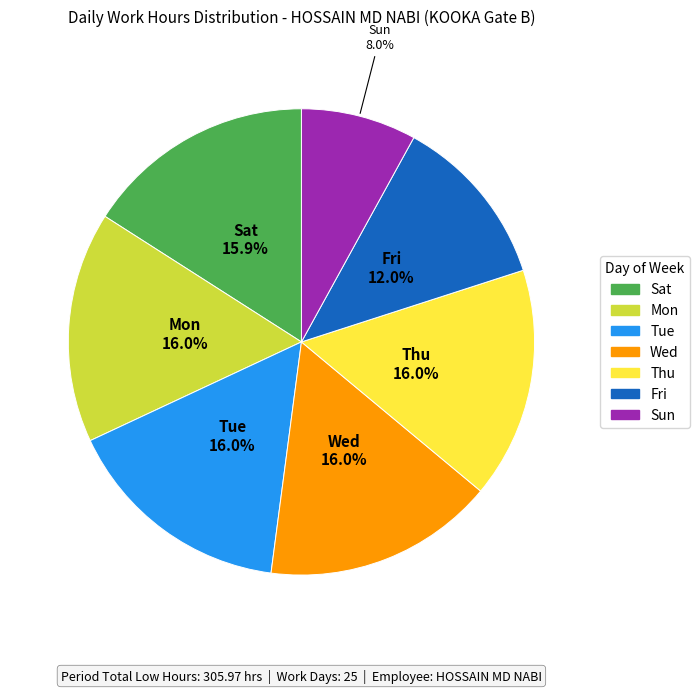

Count the number of slices in the pie.

7